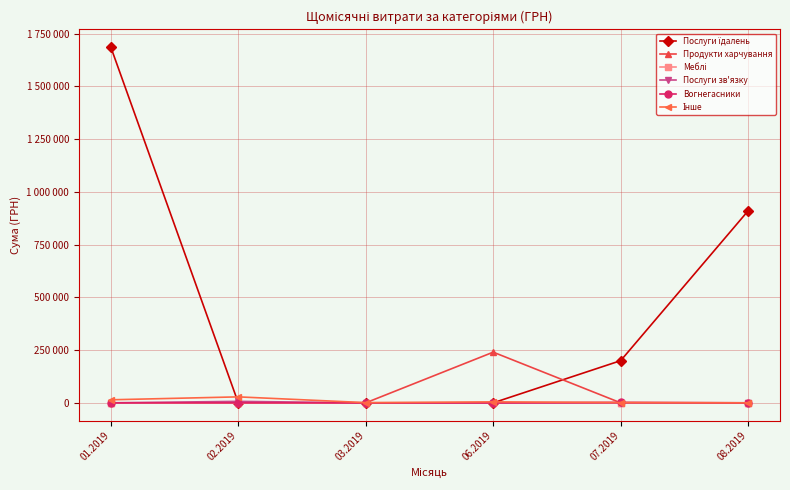

Reading right to left, extract all data points from this chart.

Послуги їдалень: 08.2019=910020.3	07.2019=199887.6	06.2019=0.0	03.2019=0.0	02.2019=0.0	01.2019=1685843.0
Продукти харчування: 08.2019=0.0	07.2019=0.0	06.2019=240096.0	03.2019=0.0	02.2019=0.0	01.2019=0.0
Меблі: 08.2019=0.0	07.2019=0.0	06.2019=0.0	03.2019=0.0	02.2019=0.0	01.2019=0.0
Послуги зв'язку: 08.2019=0.0	07.2019=0.0	06.2019=0.0	03.2019=0.0	02.2019=6920.0	01.2019=0.0
Вогнегасники: 08.2019=0.0	07.2019=2135.0	06.2019=0.0	03.2019=0.0	02.2019=0.0	01.2019=0.0
Інше: 08.2019=0.0	07.2019=1417.0	06.2019=4513.1	03.2019=918.8	02.2019=28236.0	01.2019=14381.2